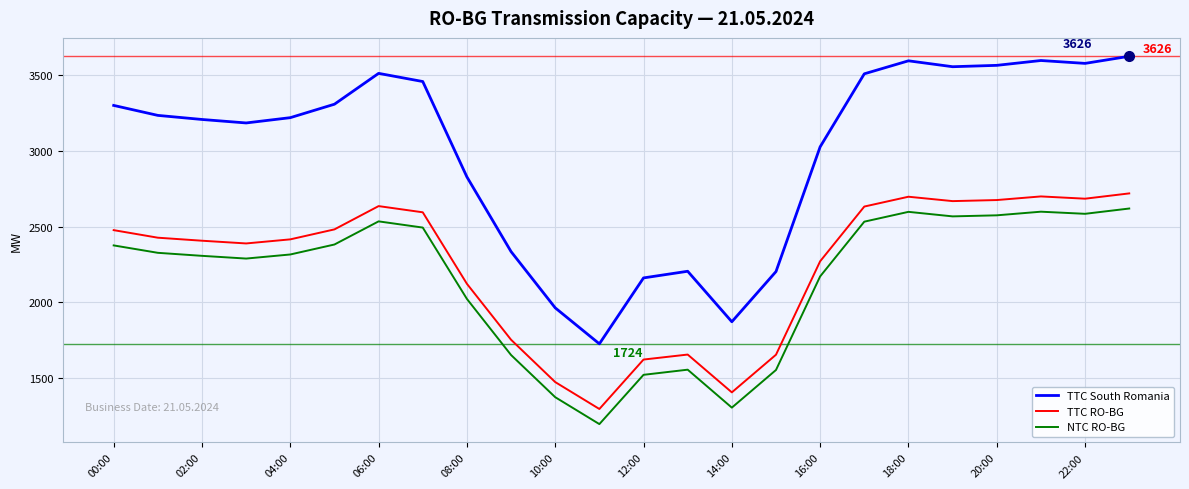

Which series has the widest spread of values?

TTC South Romania